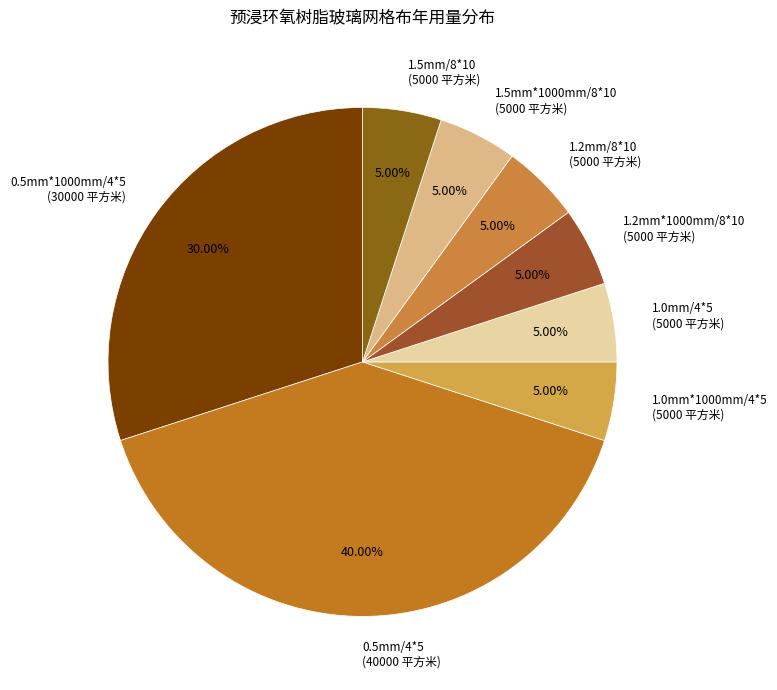

Is it true that 1.2mm*1000mm/8*10 is 5% of the pie?

True